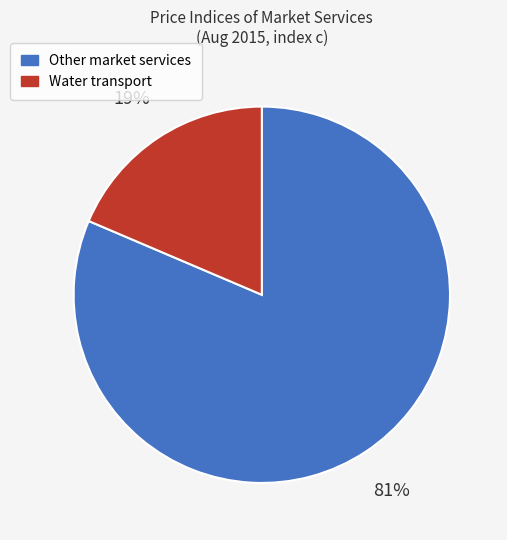

Does any single category account for the majority?

Yes